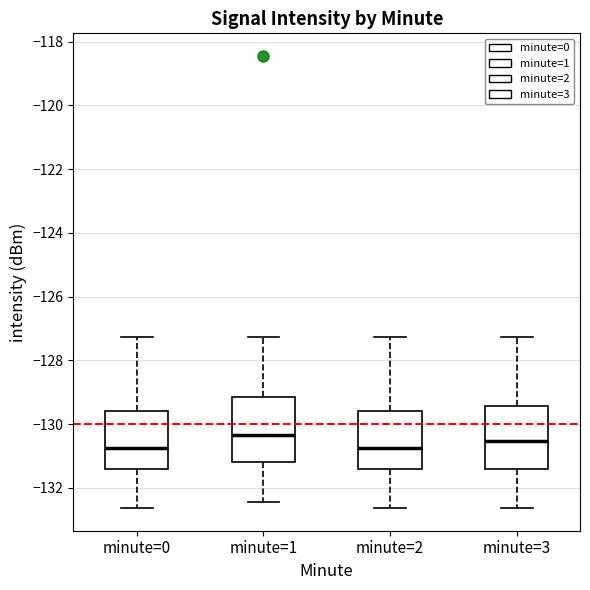

Reading left to right, read every box against the y-axis: the position of its median line, the range the box covers, and the ends of its whiskers. The values are not printed on the chart, so give them approximately, as read against the axis.

minute=0: median -130.8, box -131.4 to -129.6, whiskers -132.6 to -127.2
minute=1: median -130.4, box -131.2 to -129.2, whiskers -132.4 to -127.2
minute=2: median -130.8, box -131.4 to -129.6, whiskers -132.6 to -127.2
minute=3: median -130.6, box -131.4 to -129.4, whiskers -132.6 to -127.2